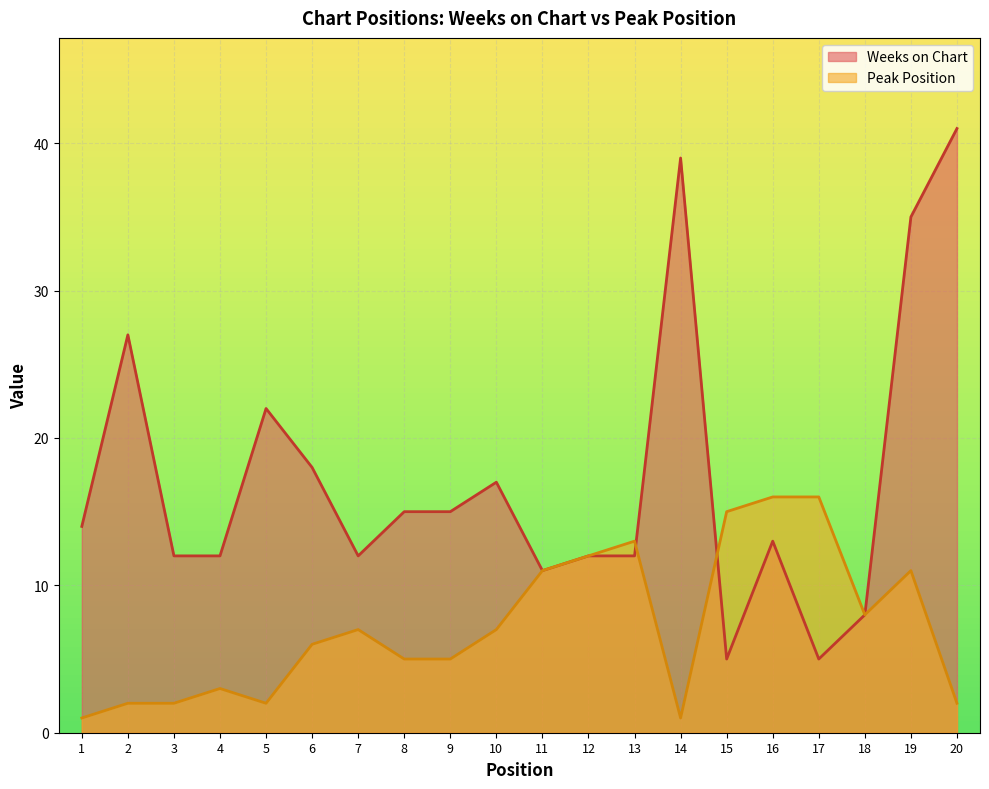

Reading left to right, what are all the values shown in this chart?

Weeks on Chart: 14	27	12	12	22	18	12	15	15	17	11	12	12	39	5	13	5	8	35	41
Peak Position: 1	2	2	3	2	6	7	5	5	7	11	12	13	1	15	16	16	8	11	2